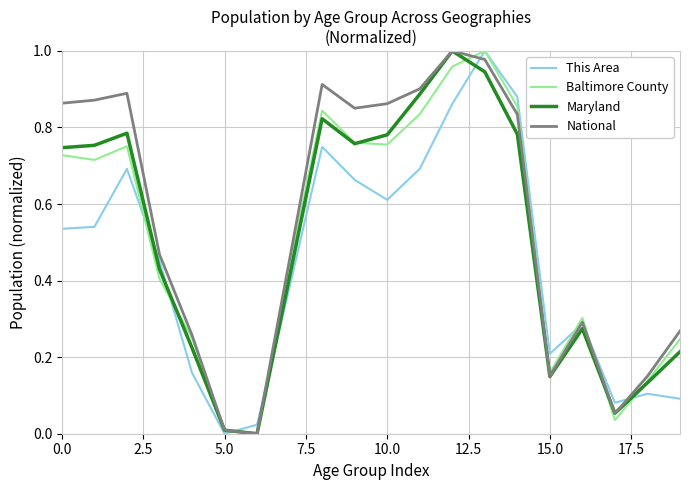

How many distinct data groups are displayed?

4